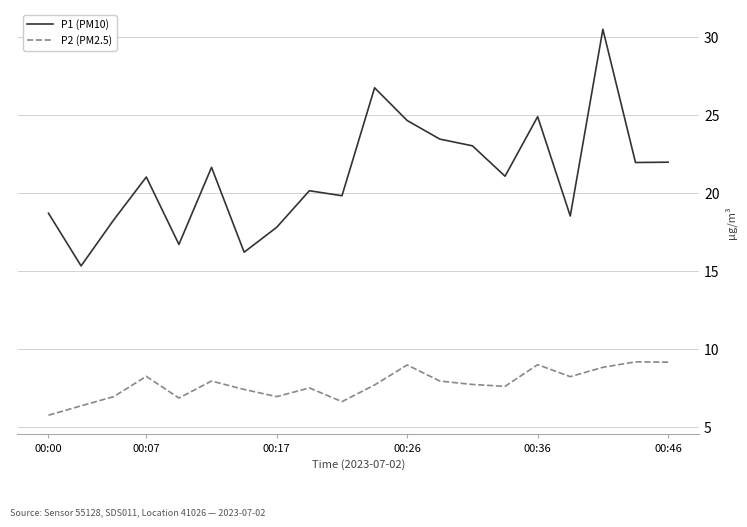

List the series in order of their overall mean, lowest first.

P2 (PM2.5), P1 (PM10)